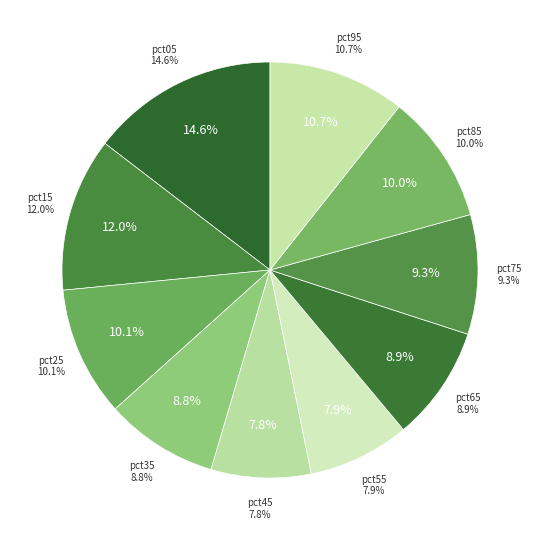

What percentage do pct55 and pct45 together represent?

15.7%